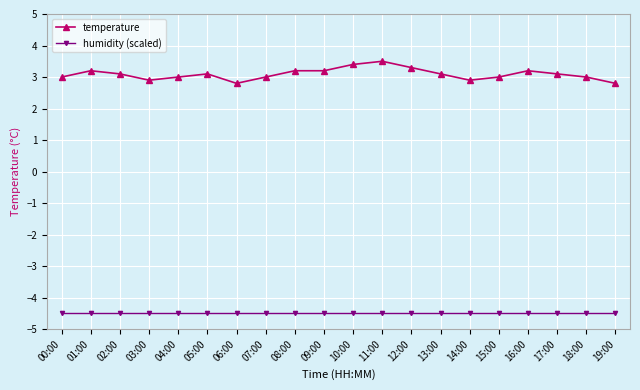

What is the sum of the humidity (scaled) values at 05:00 and 09:00?

-9.0